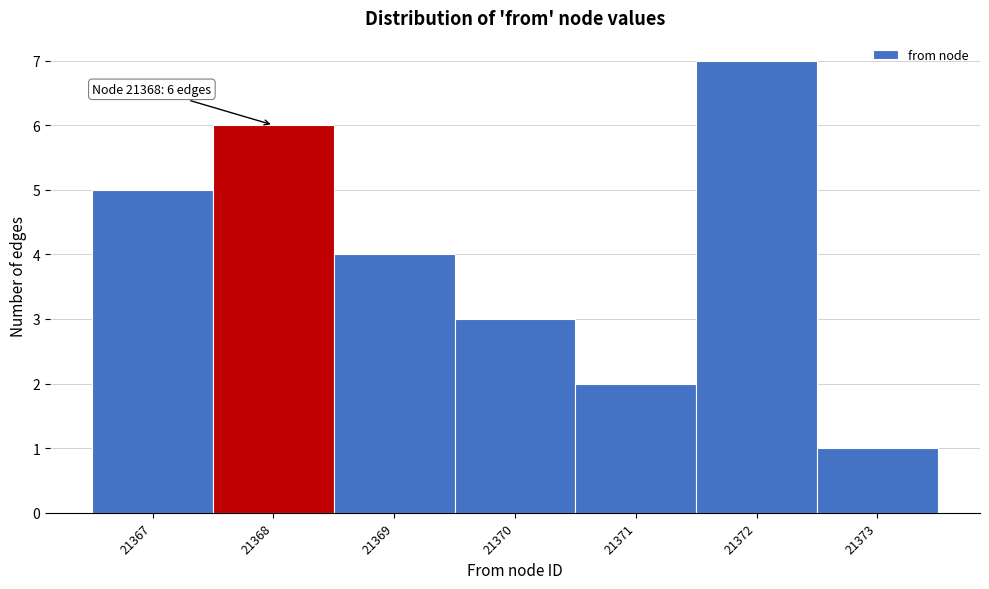

Which range on the x-axis has the tallest bar?

21371.5 to 21372.5